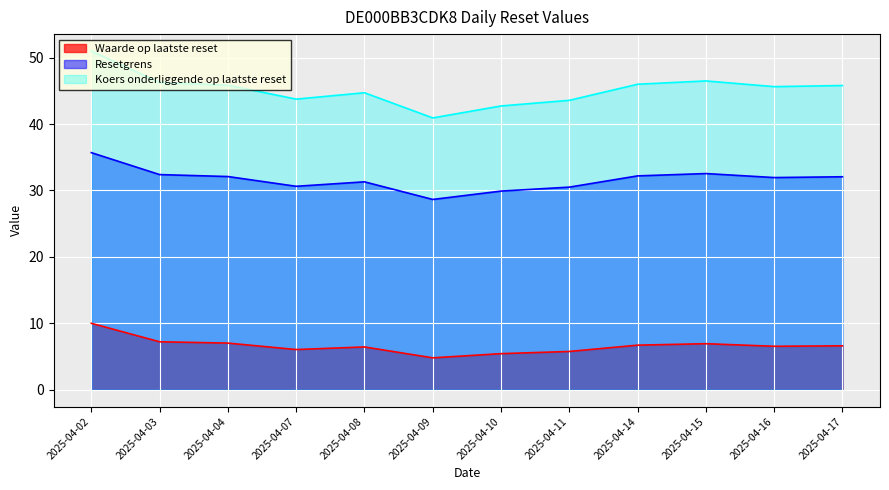

Is the value of Resetgrens at 2025-04-04 greater than the value of Waarde op laatste reset at 2025-04-10?

Yes